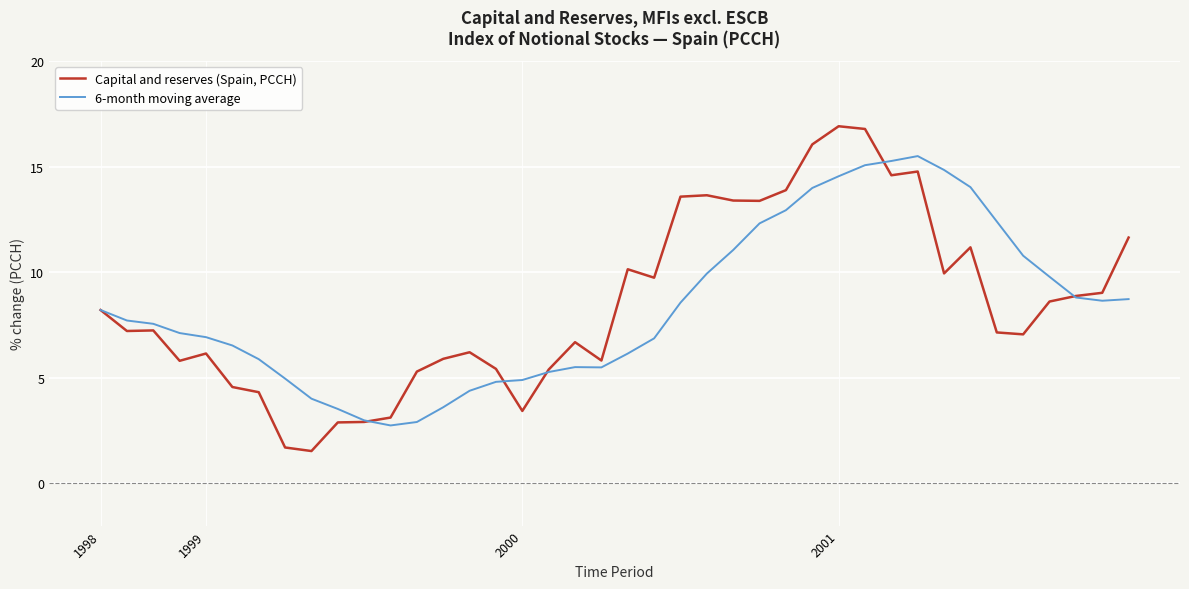

Rank the series by their average value, from highest to lowest.

Capital and reserves (Spain, PCCH), 6-month moving average